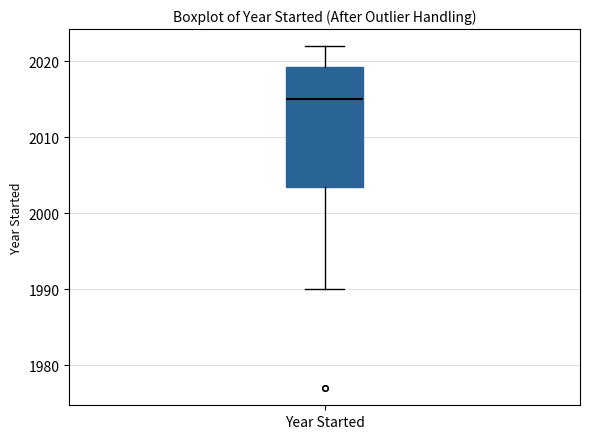

Read this box plot against the y-axis: the position of the median line, the range covered by the box, and the ends of both whiskers. The values are not printed on the chart, so give them approximately, as read against the axis.

median 2015, box 2004 to 2019, whiskers 1990 to 2022